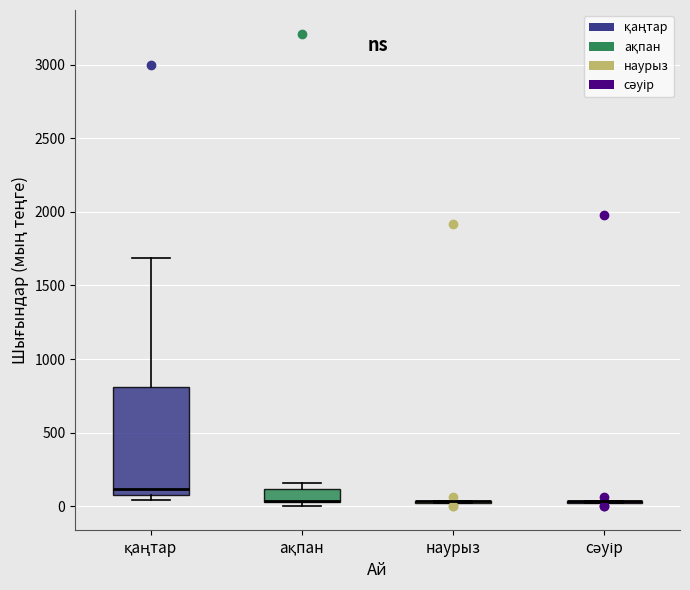

Reading left to right, transcribe this box plot: for each box, give where its median line is, the range the box spans, and where its two whiskers end, as read against the y-axis. The values are not printed on the chart, so give them approximately, as read against the axis.

қаңтар: median 100 (just above the box's lower edge), box 100 to 800, whiskers 50 to 1700
ақпан: median 50 (drawn on the box's lower edge), box 50 to 100, whiskers 0 to 150
наурыз: box collapsed to a line at 50, whiskers 50 to 50
сәуір: box collapsed to a line at 50, whiskers 50 to 50